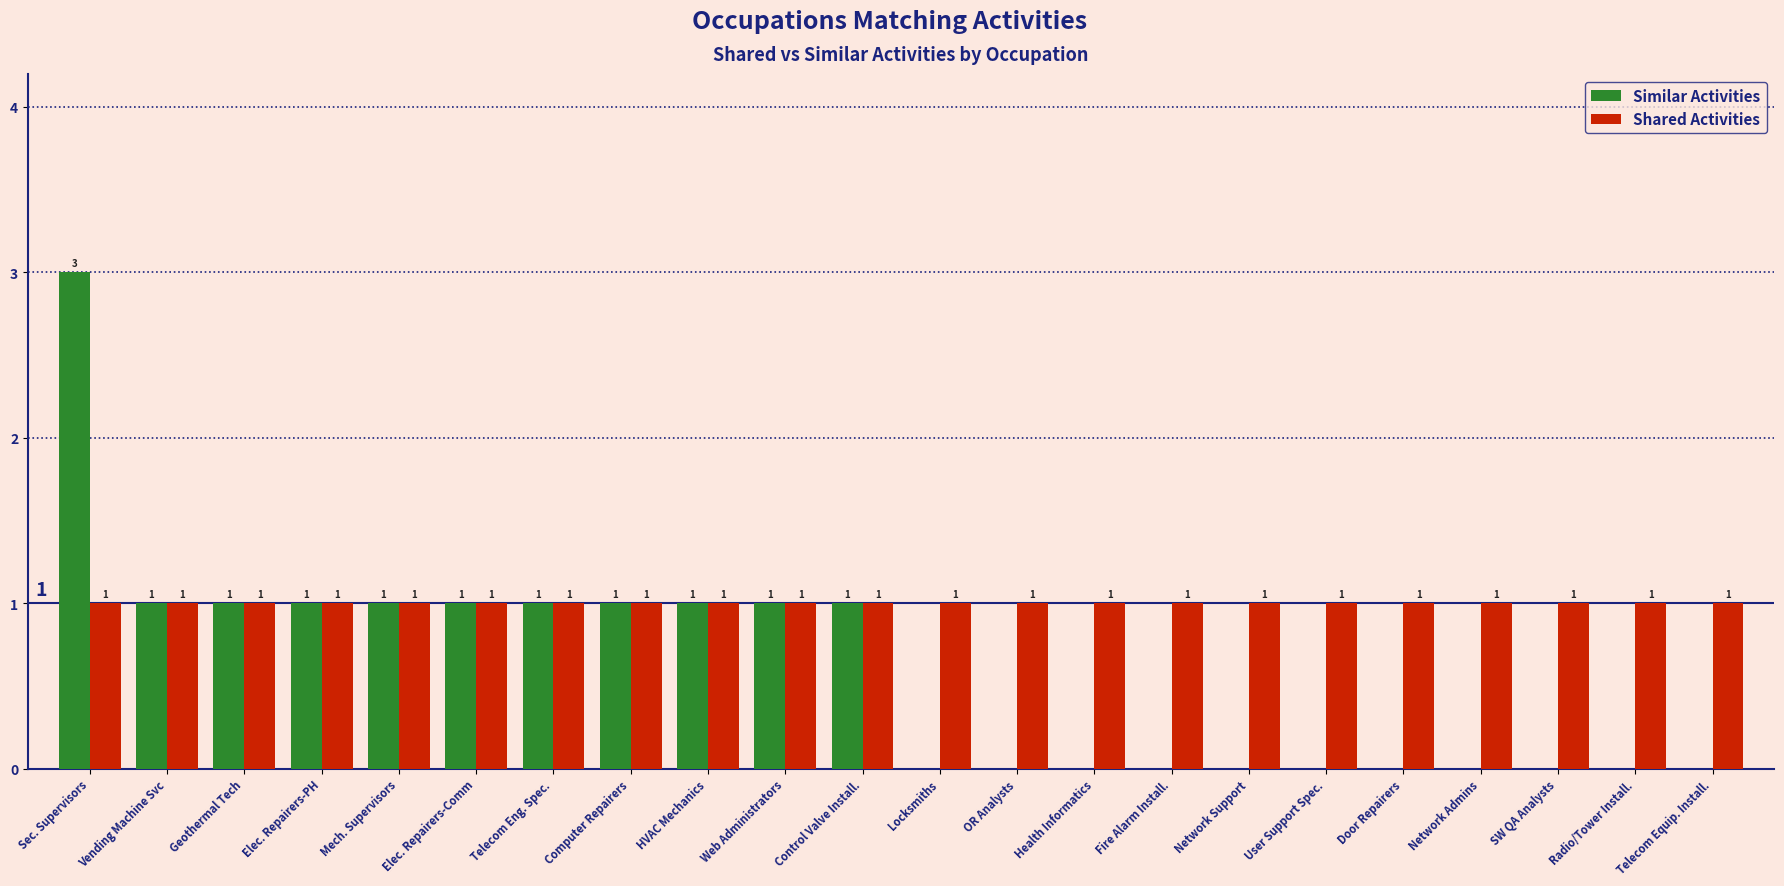

What is the total value across all series at Fire Alarm Install.?

1